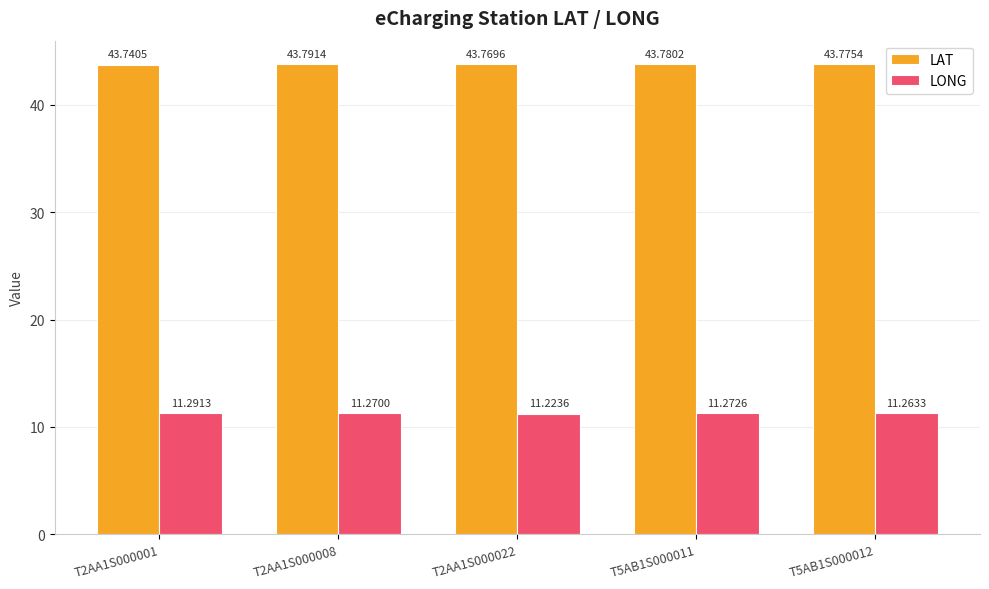

The value of LONG at T2AA1S000022 is 11.2. True or false?

True